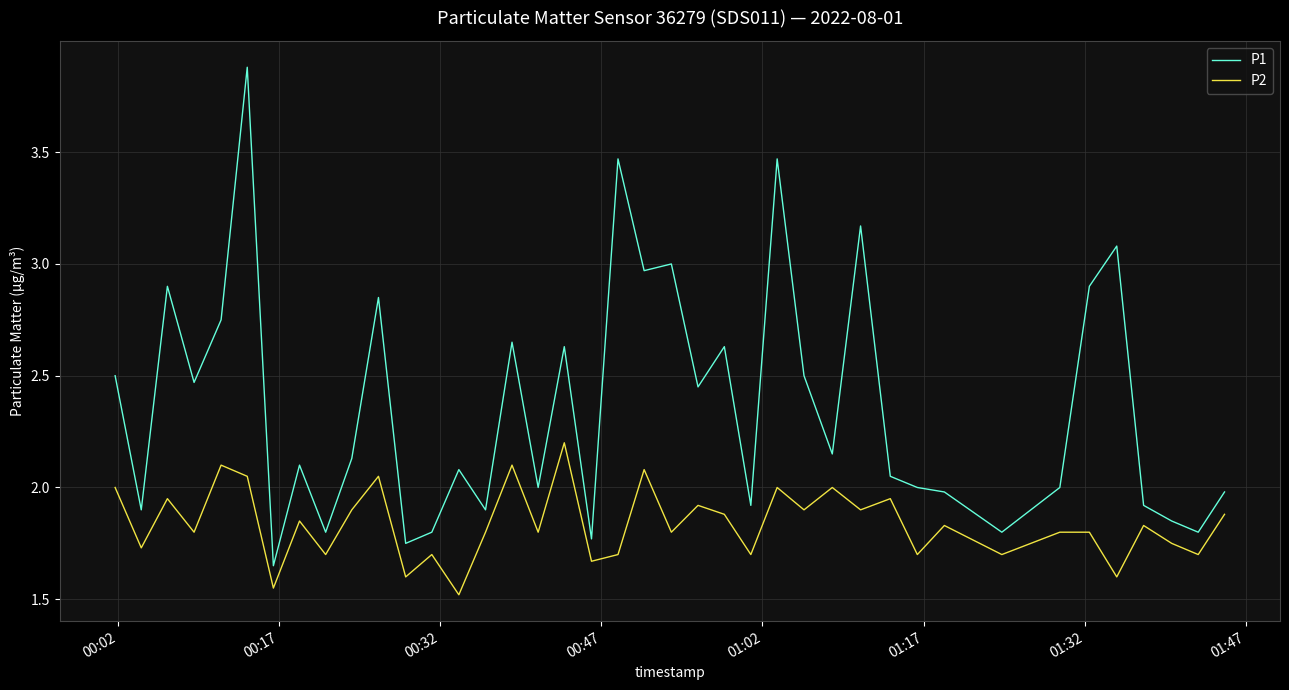

What is the maximum value shown in the chart?

3.9